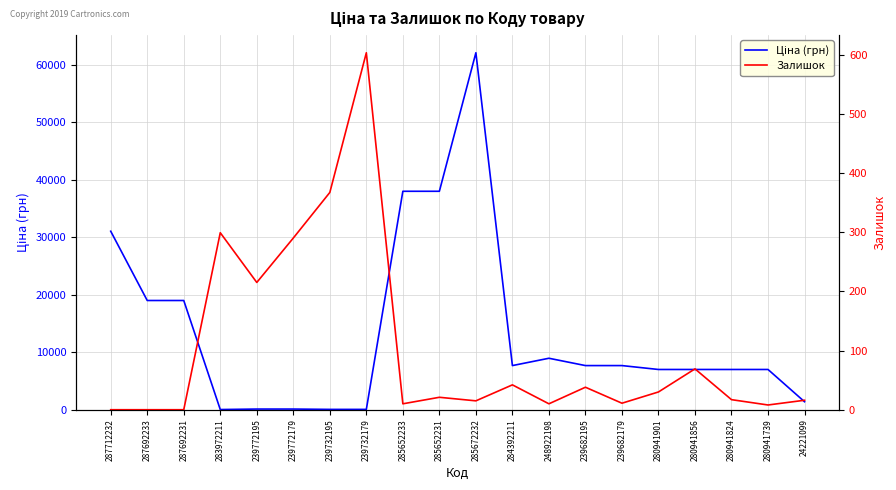

Between 239732195 and 284392211, which is larger?

284392211